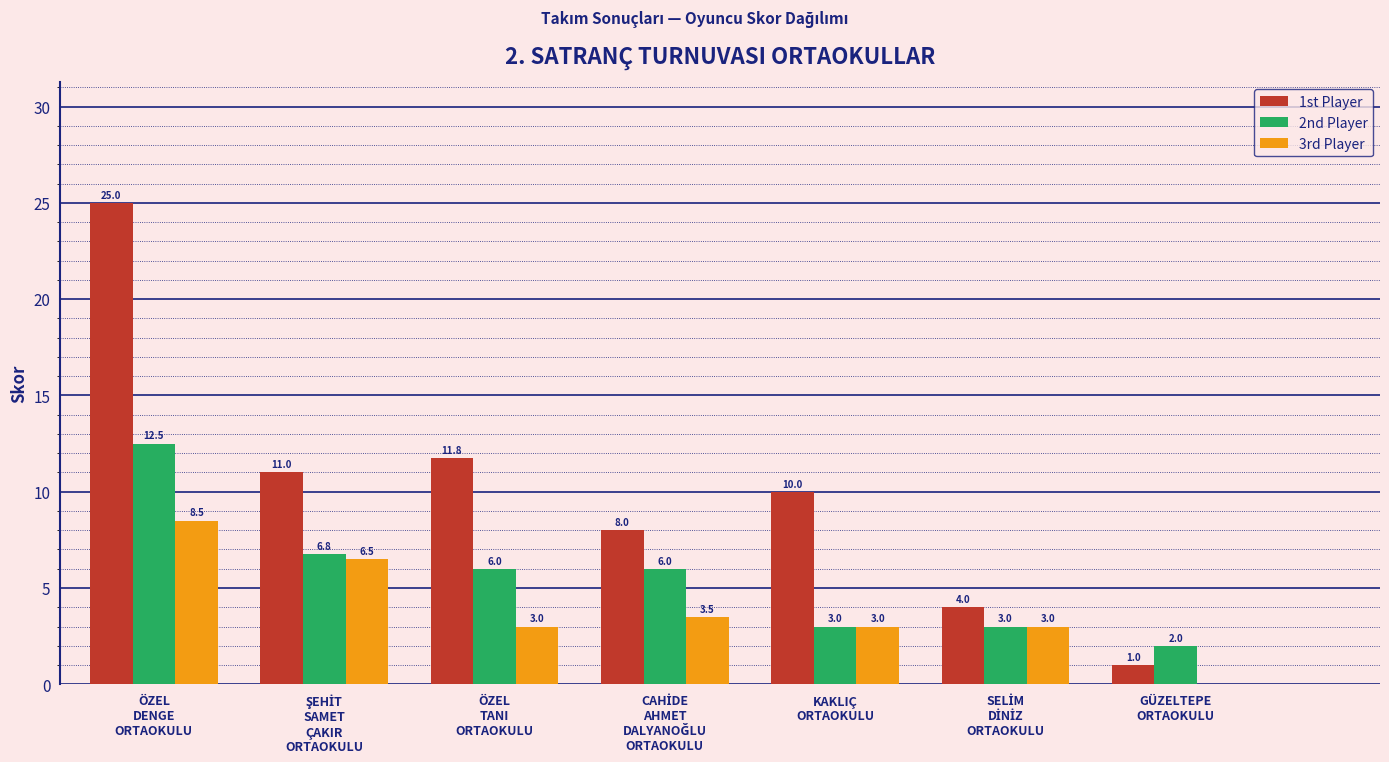

What is the highest value of the 3rd Player series?

8.5